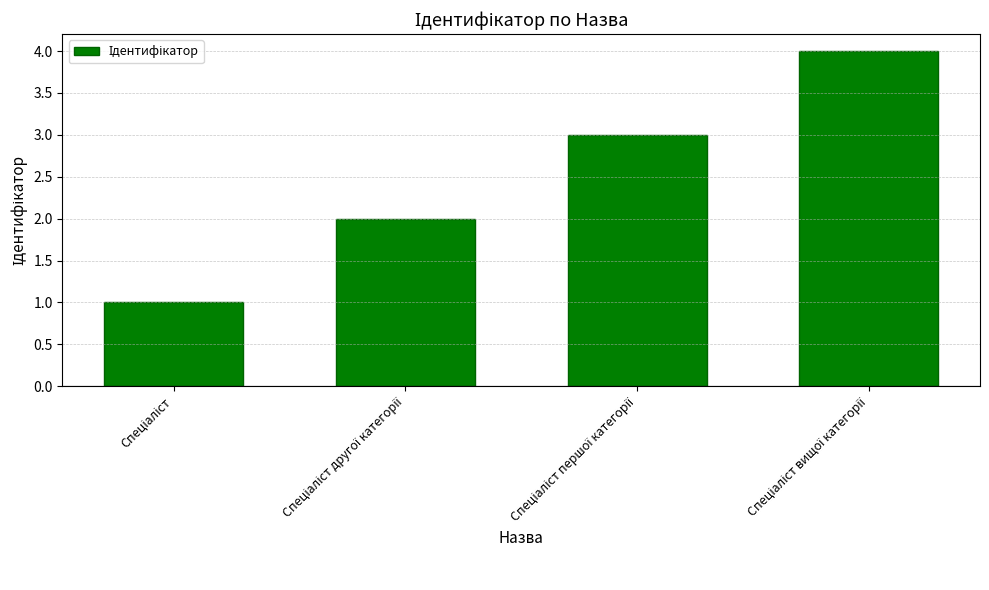

What is the greatest value displayed?

4